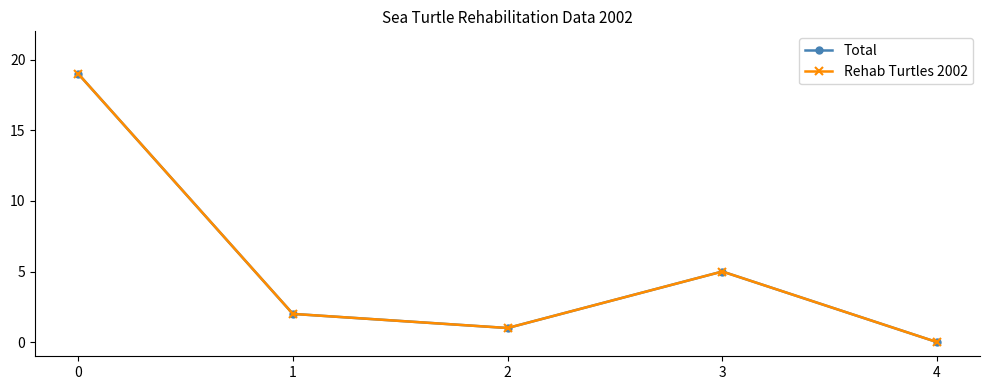

Which series has the largest total across all categories?

Total